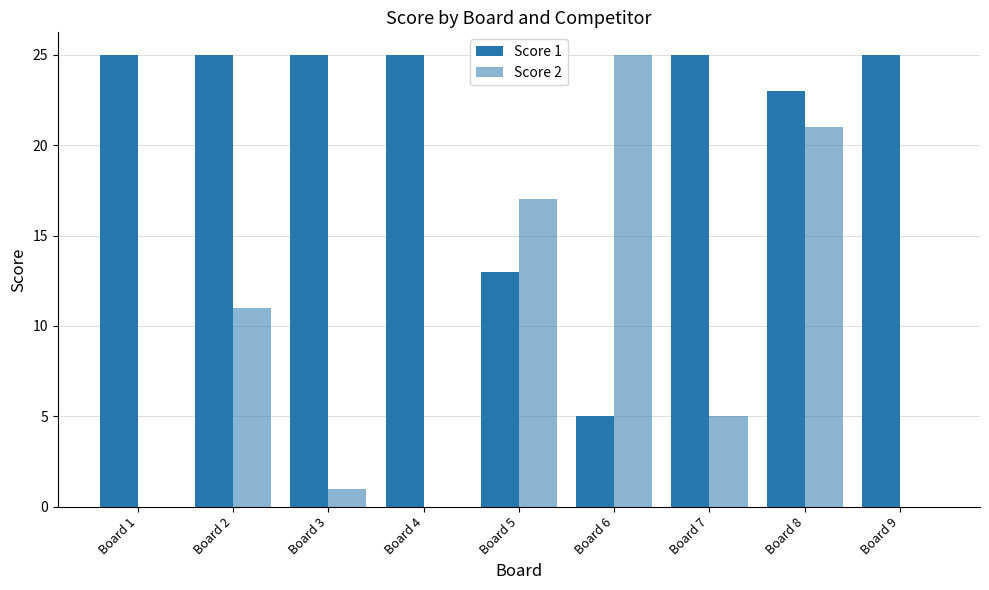

Are the bars horizontal?

No